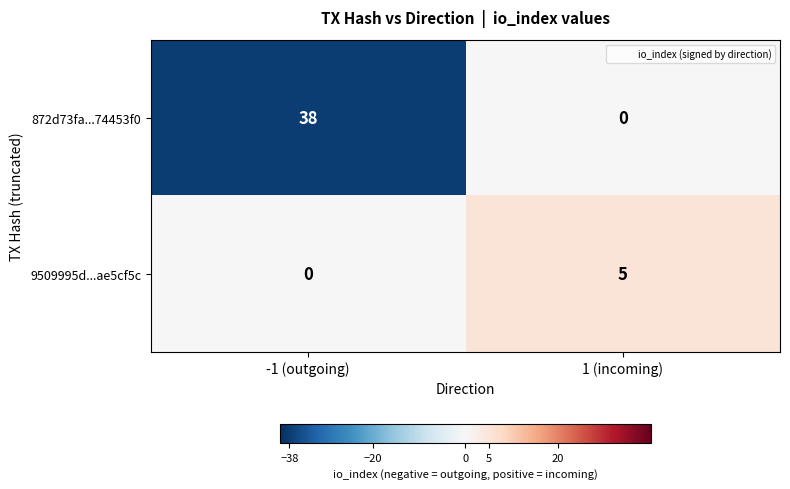

What is the difference between the maximum and minimum values in the 9509995d...ae5cf5c series?

5